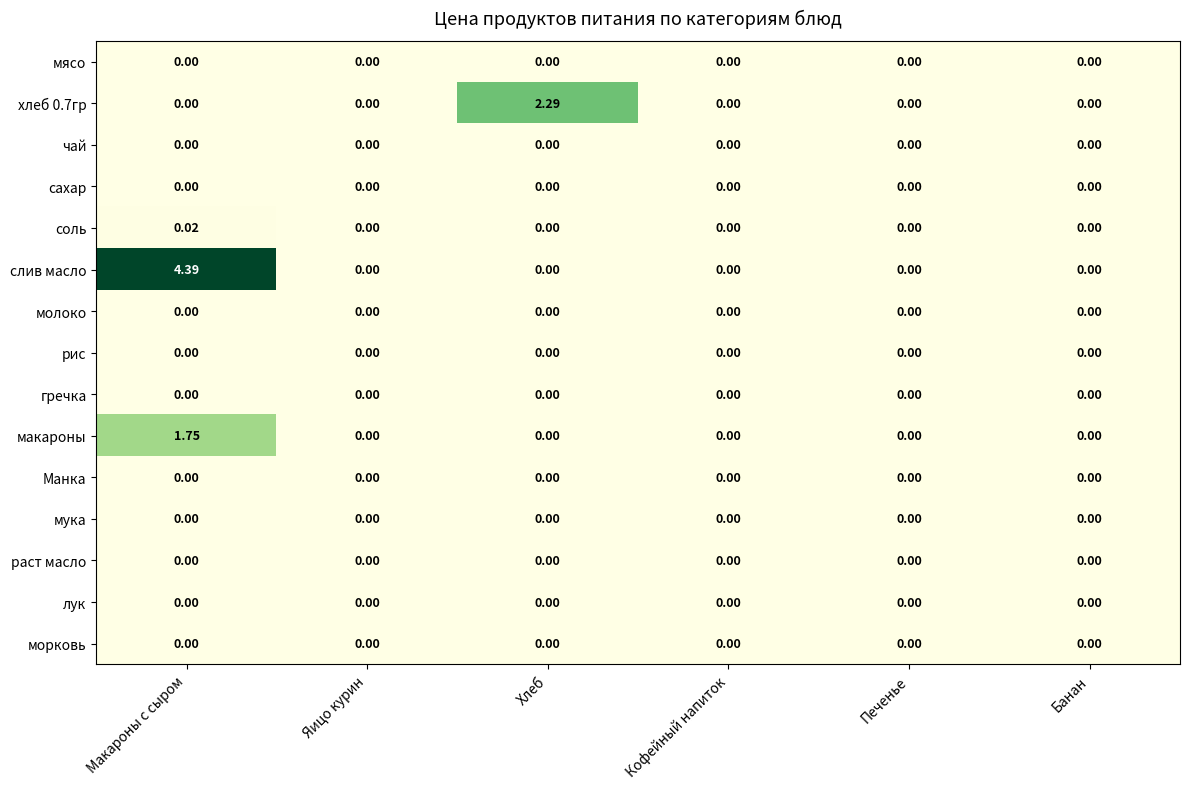

Which series has the largest total across all categories?

слив масло